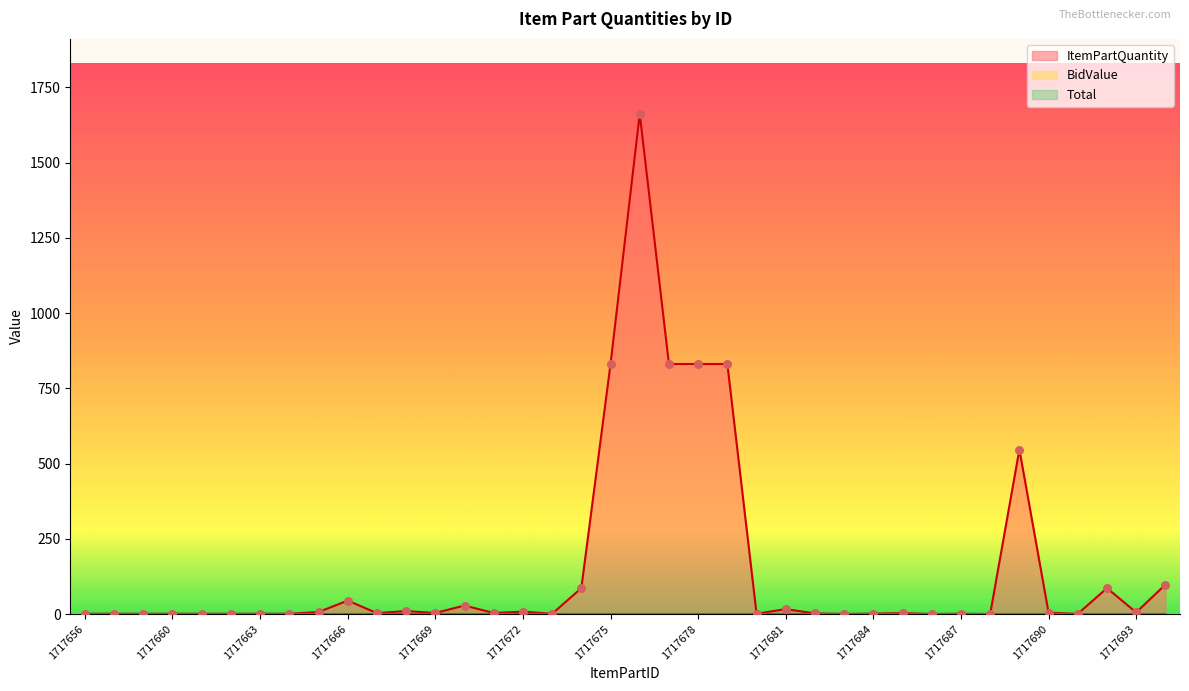

Which series has the largest Y range (max minus min)?

ItemPartQuantity